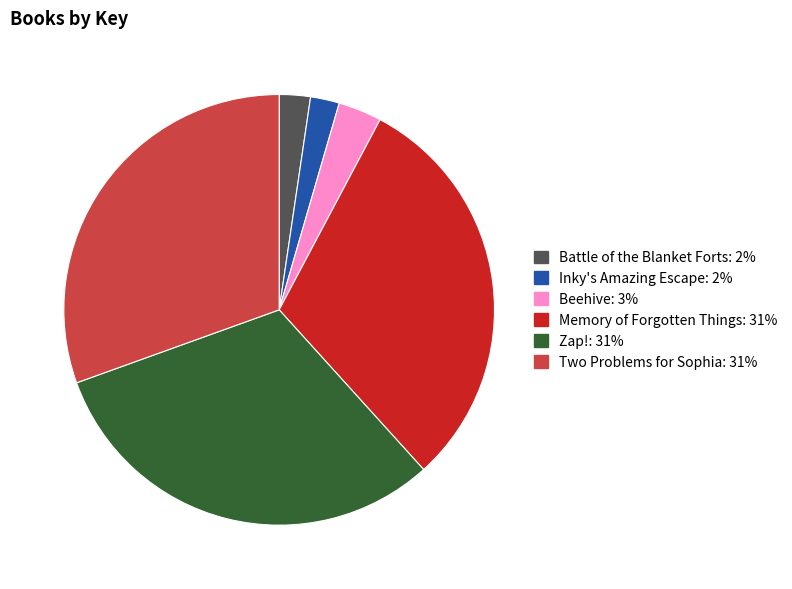

What is the largest slice in the pie chart?

Zap!